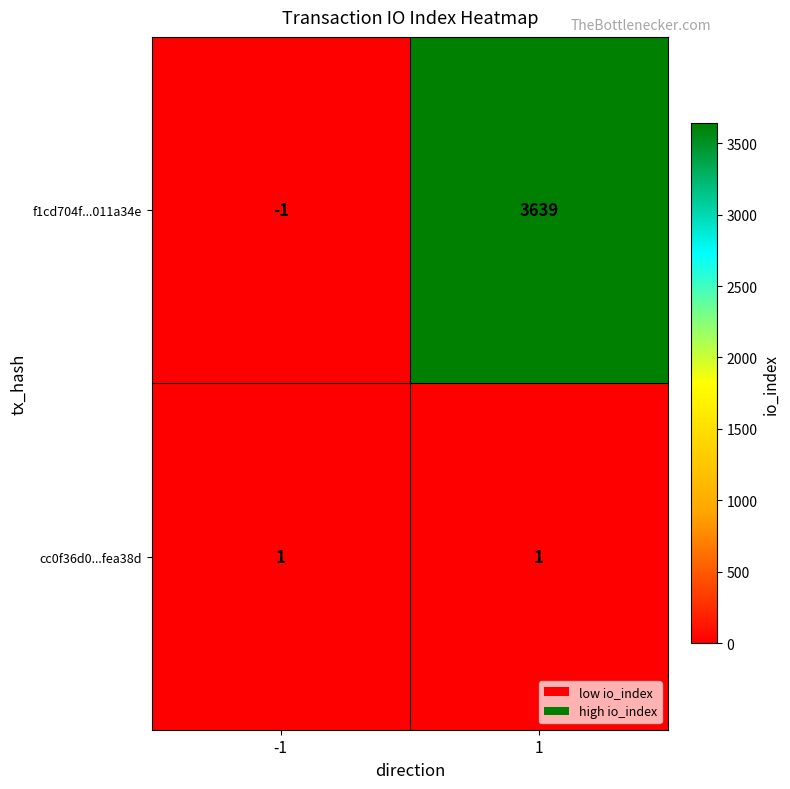

At which category does the chart reach its peak across all series?

1